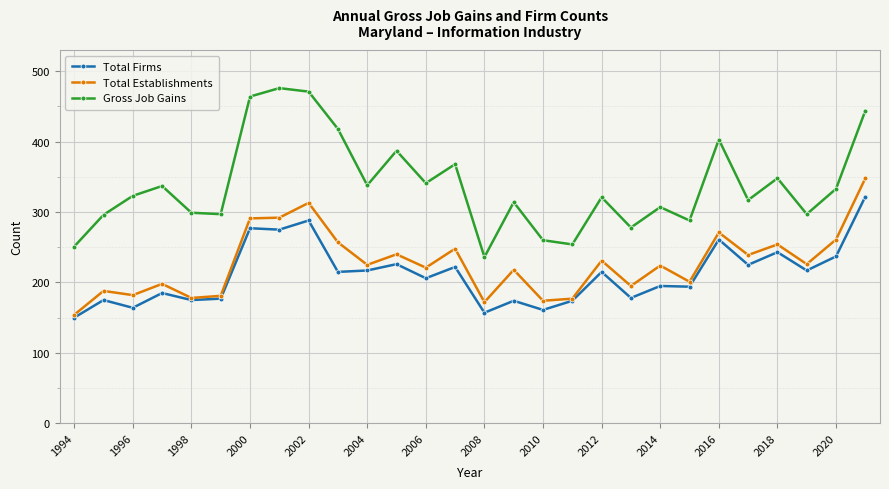

What is the difference between the maximum and minimum values in the Total Establishments series?

194